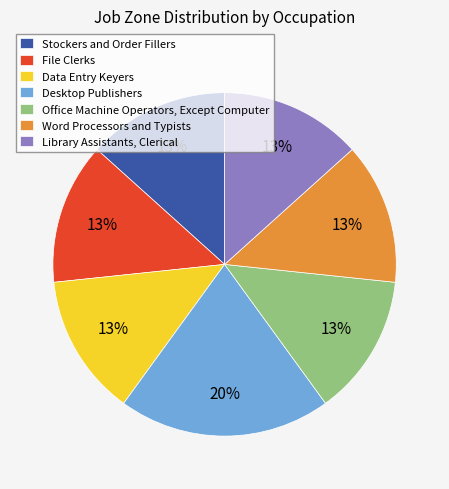

Is the sum of Stockers and Order Fillers and Data Entry Keyers greater than half?

No